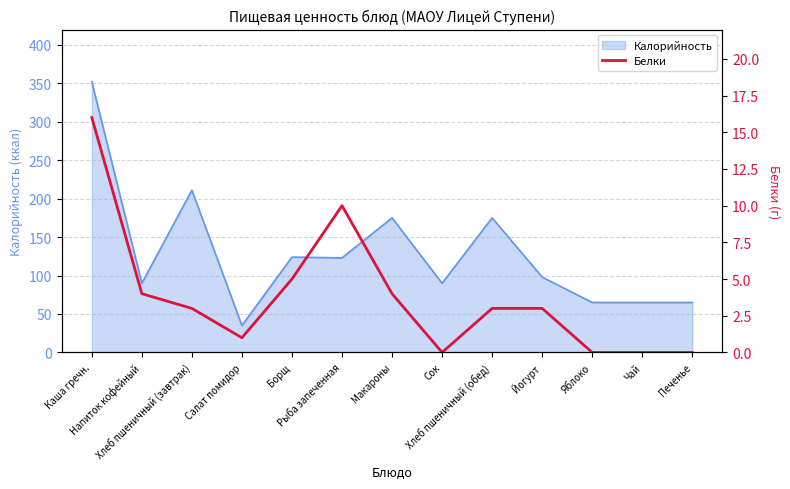

Reading right to left, what are all the values shown in this chart?

0	0	0	3	3	0	4	10	5	1	3	4	16